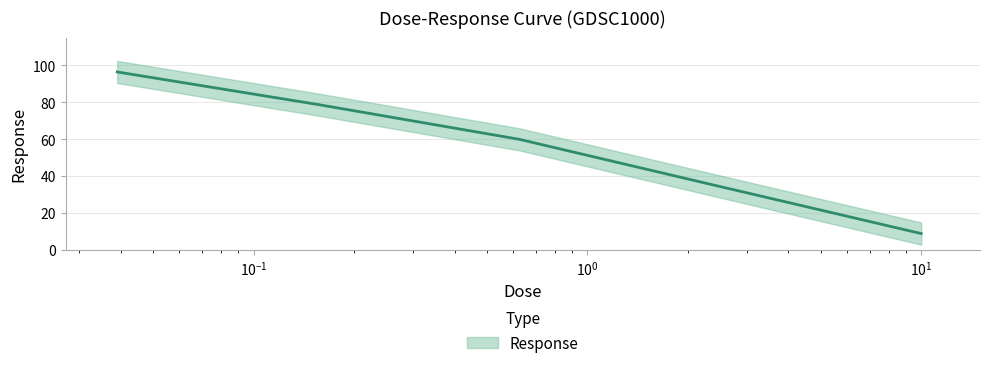

True or false: there are more than 2 points higher than both neighbors.

False